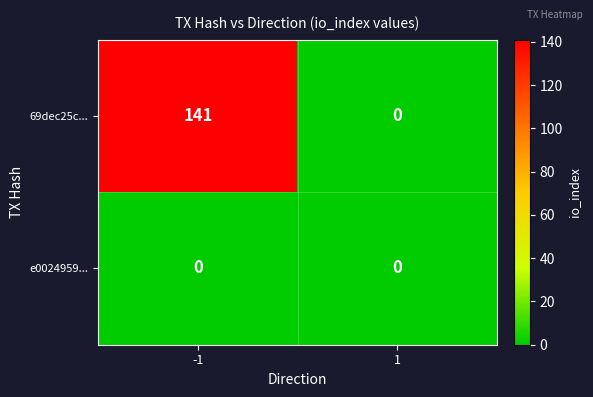

How many categories are shown in the chart?

2